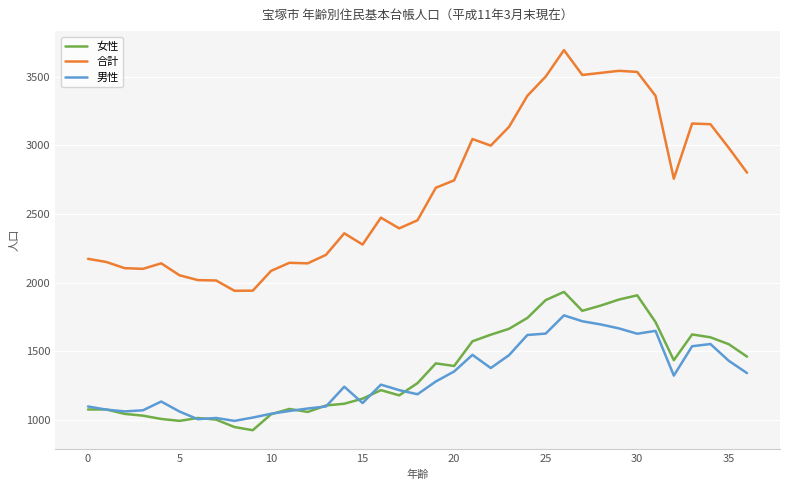

What are all the series names shown in the legend?

女性, 合計, 男性